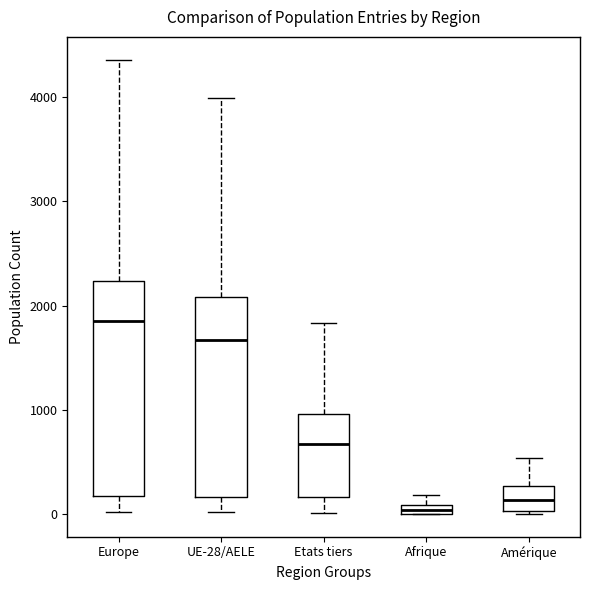

Which box is the tallest, from its lower edge to its upper edge?

Europe